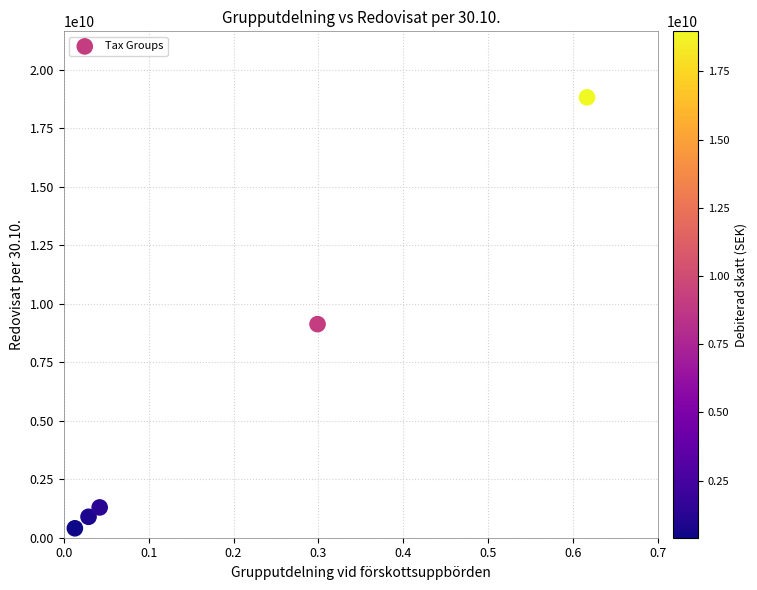

What is the range of X values (max minus min)?

0.6